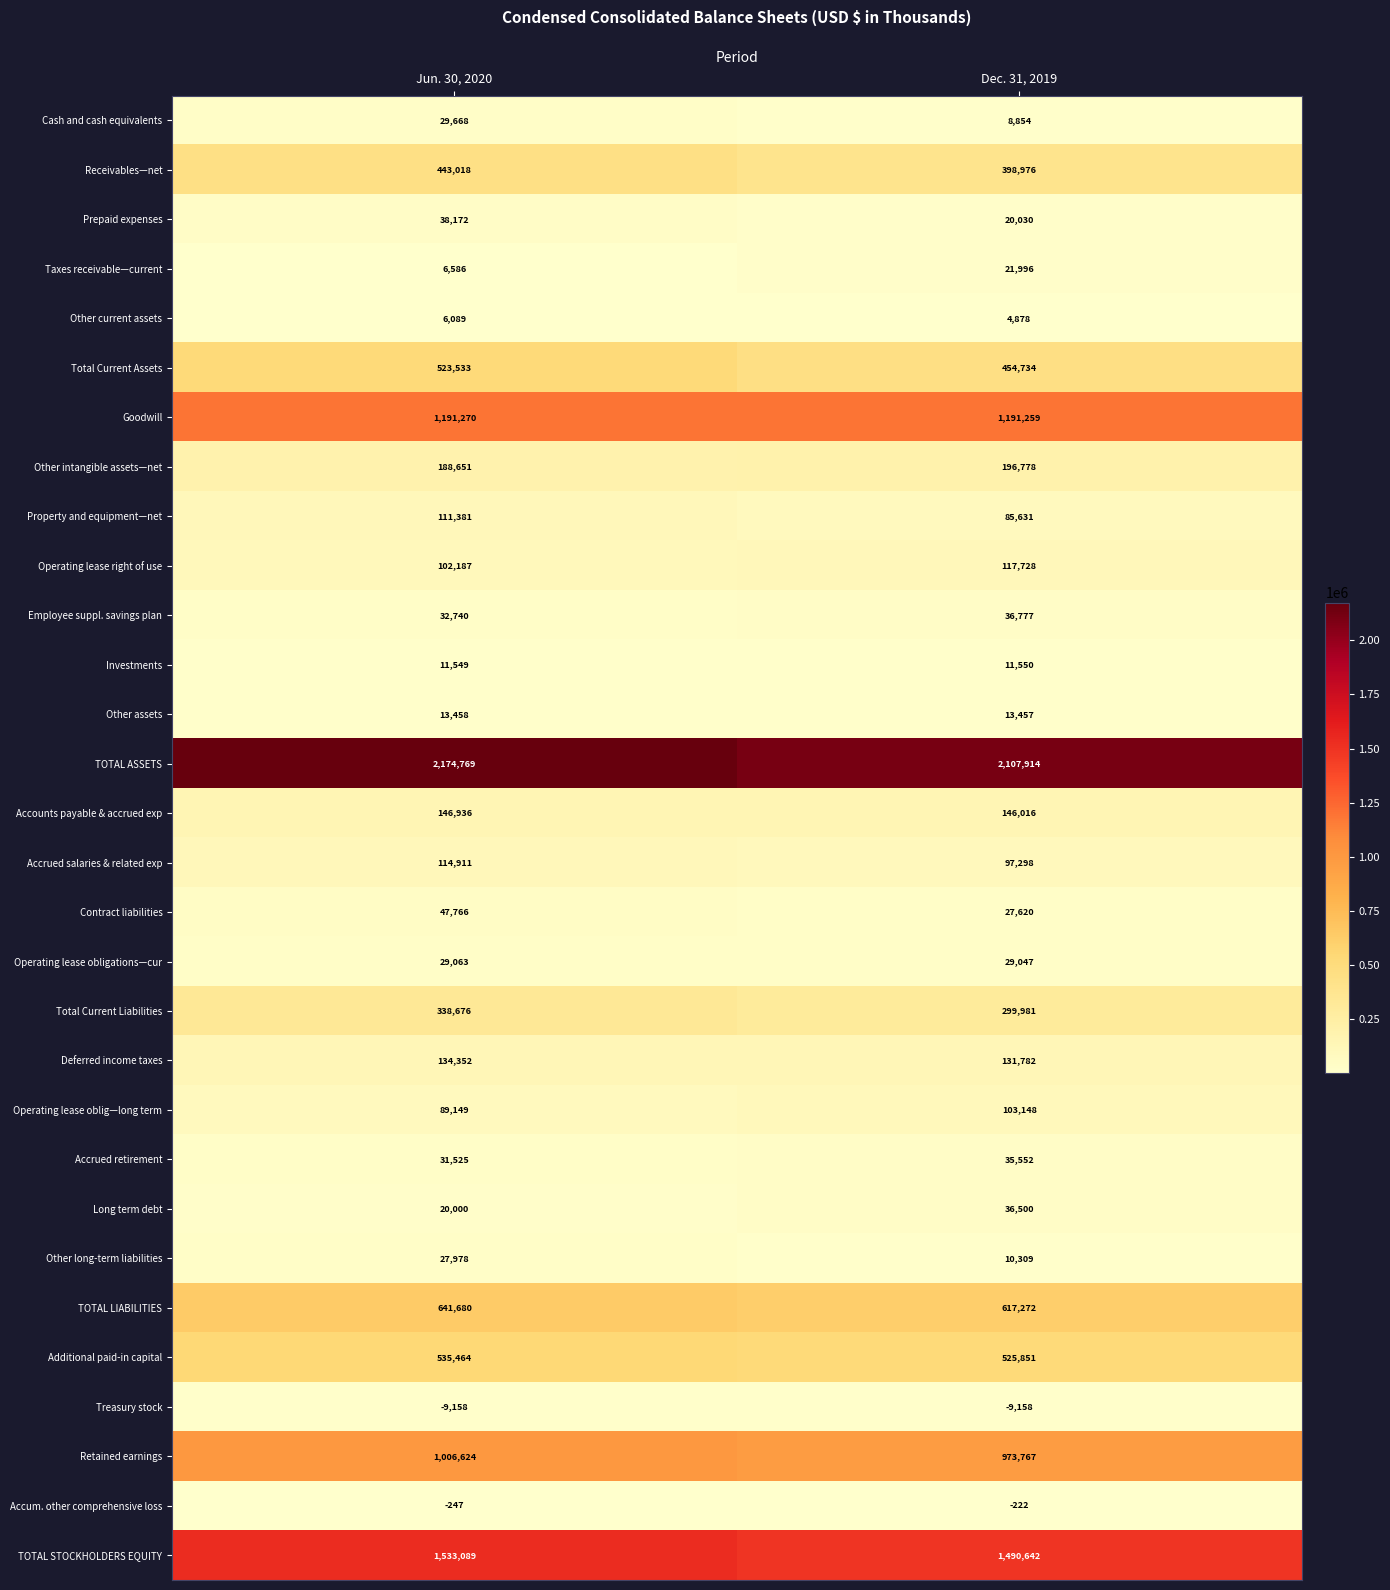

Rank the series at Jun. 30, 2020 from highest to lowest value.

TOTAL ASSETS, TOTAL STOCKHOLDERS EQUITY, Goodwill, Retained earnings, TOTAL LIABILITIES, Additional paid-in capital, Total Current Assets, Receivables—net, Total Current Liabilities, Other intangible assets—net, Accounts payable & accrued exp, Deferred income taxes, Accrued salaries & related exp, Property and equipment—net, Operating lease right of use, Operating lease oblig—long term, Contract liabilities, Prepaid expenses, Employee suppl. savings plan, Accrued retirement, Cash and cash equivalents, Operating lease obligations—cur, Other long-term liabilities, Long term debt, Other assets, Investments, Taxes receivable—current, Other current assets, Accum. other comprehensive loss, Treasury stock